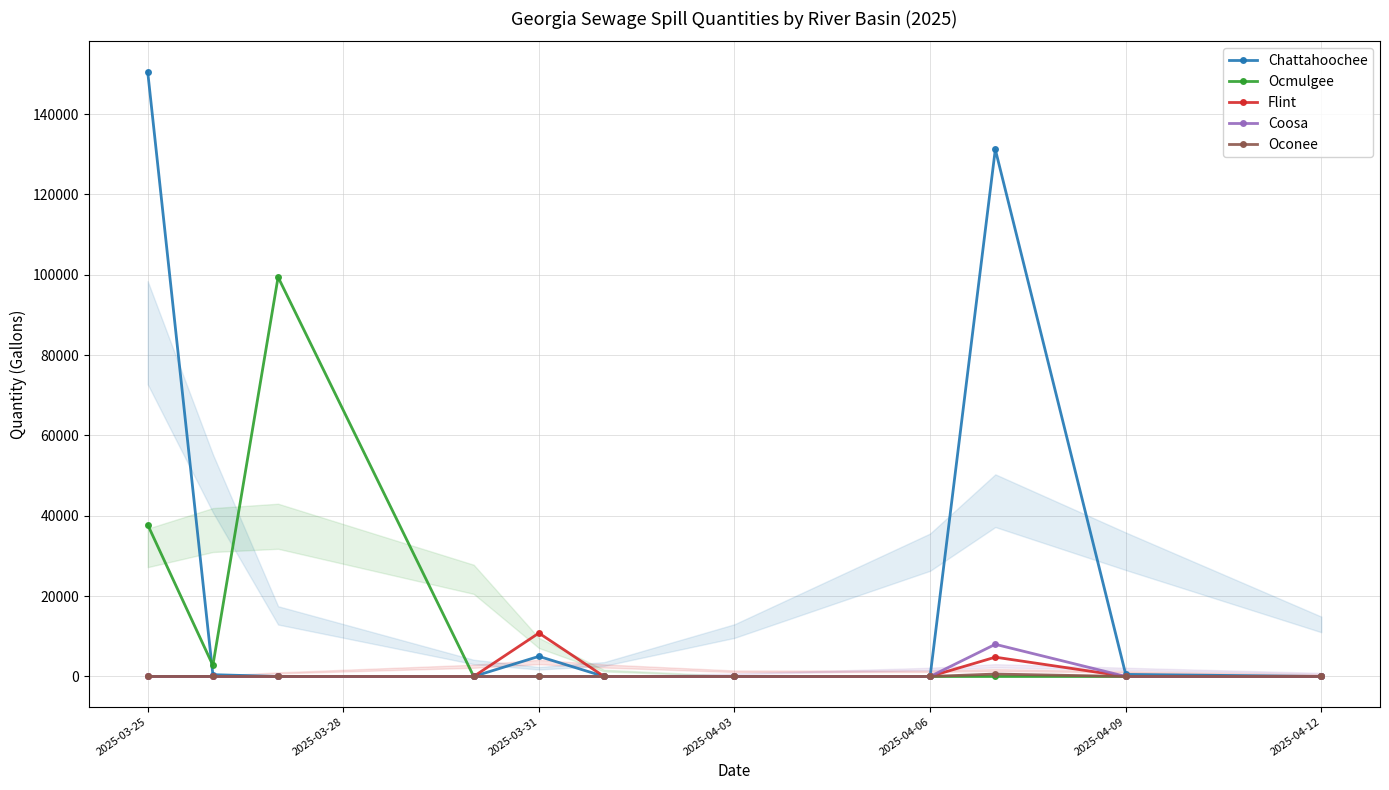

True or false: Chattahoochee has more than 0 points higher than both neighbors.

True